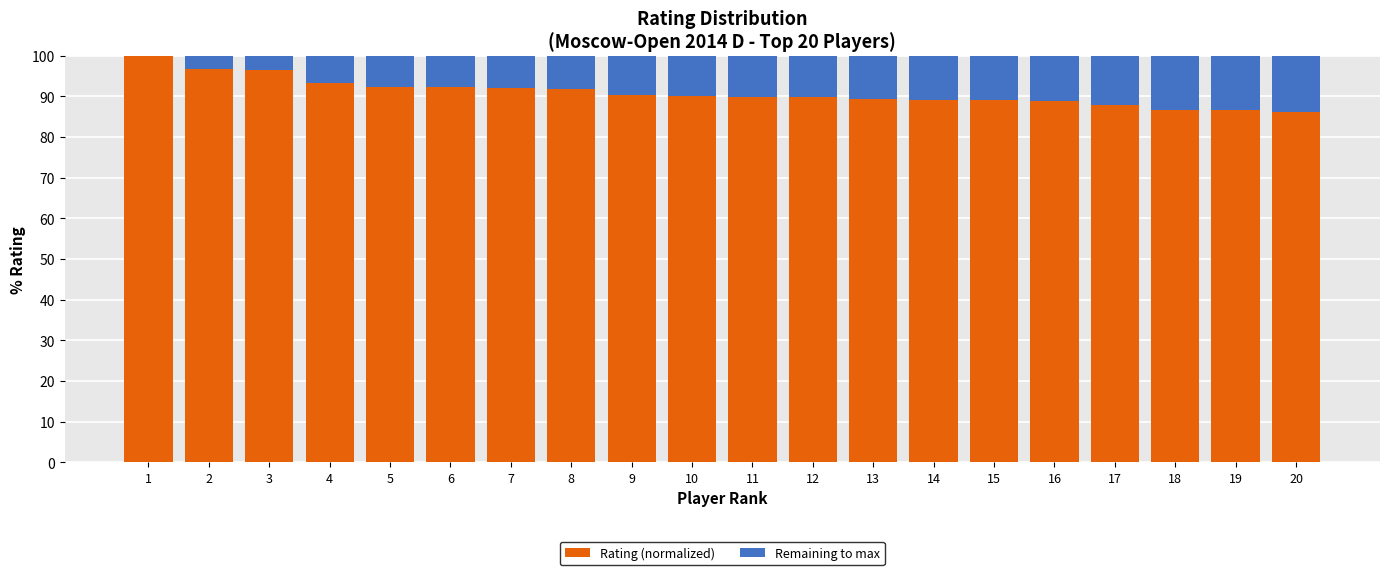

What is the average value of the Rating (normalized) series?

91.0